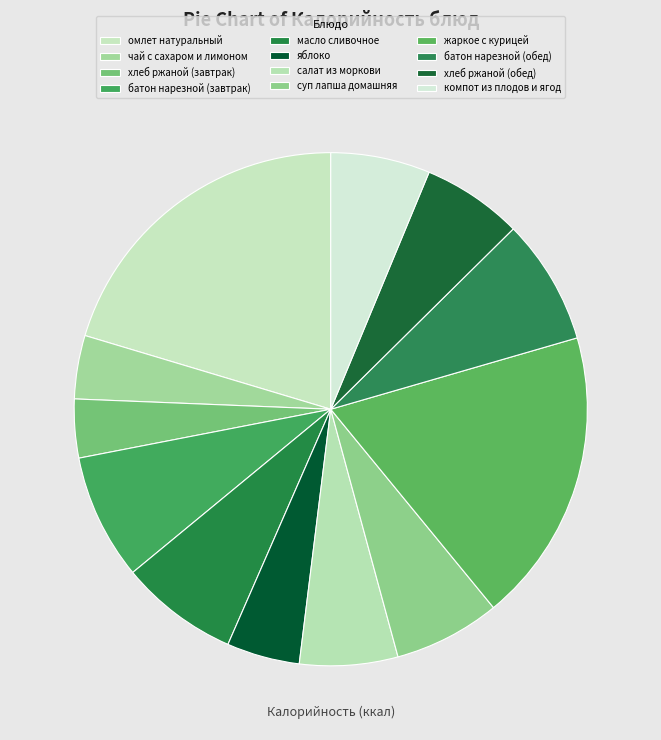

The жаркое с курицей slice represents 11% of the pie. True or false?

False